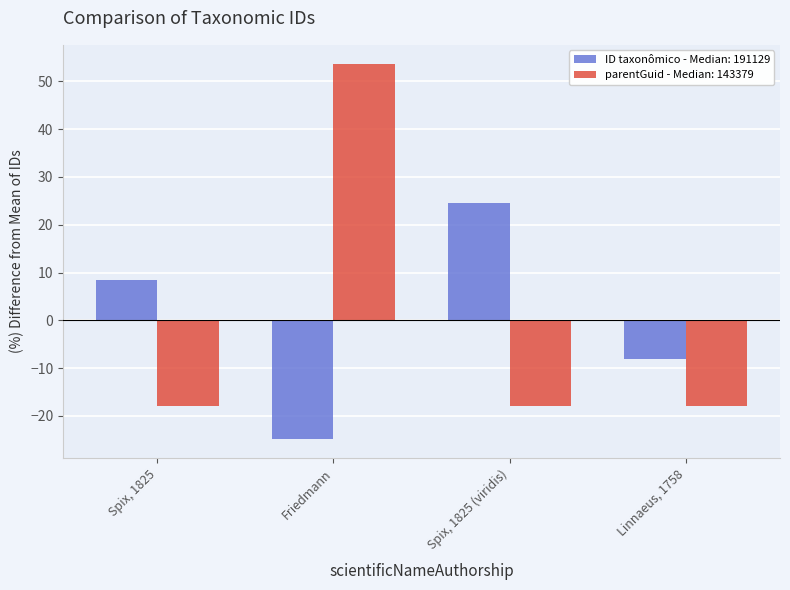

At how many categories does at least one series exceed 51?

1